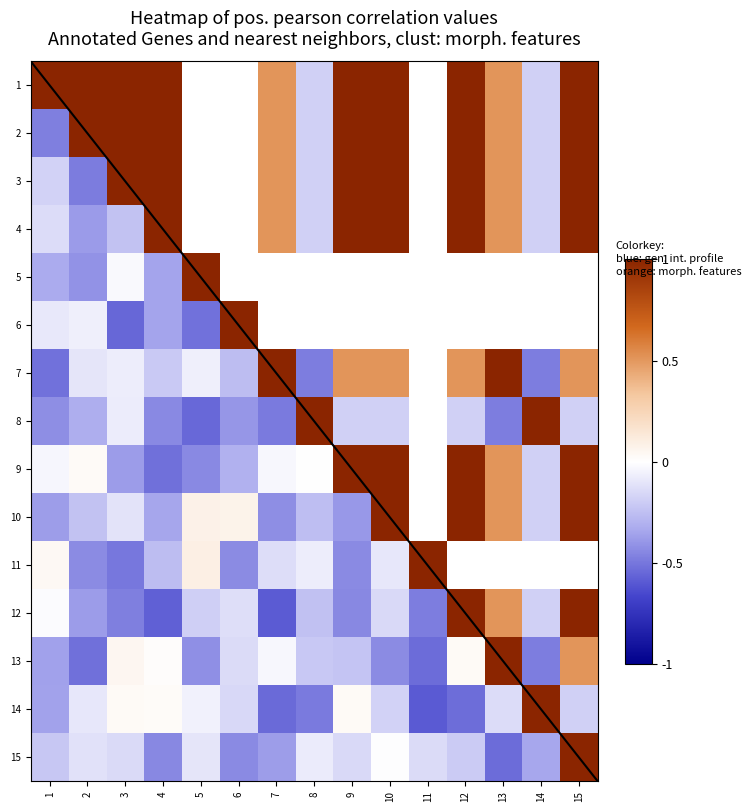

List the labels in order of 13 value, largest first.

13, 15, 3, 12, 4, 7, 6, 8, 9, 1, 5, 10, 14, 2, 11